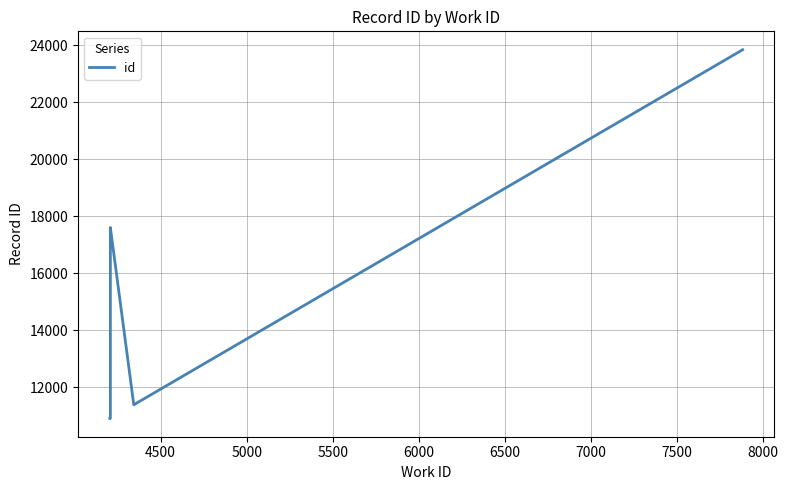

What is the sum of all values?

142565